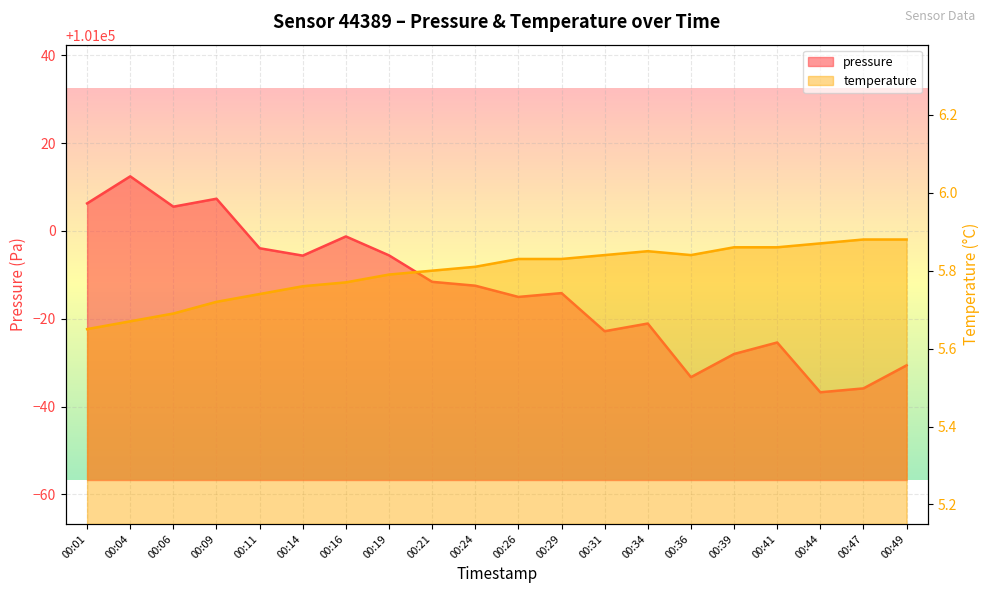

True or false: pressure has a value of 100987.5 at 00:24.

True